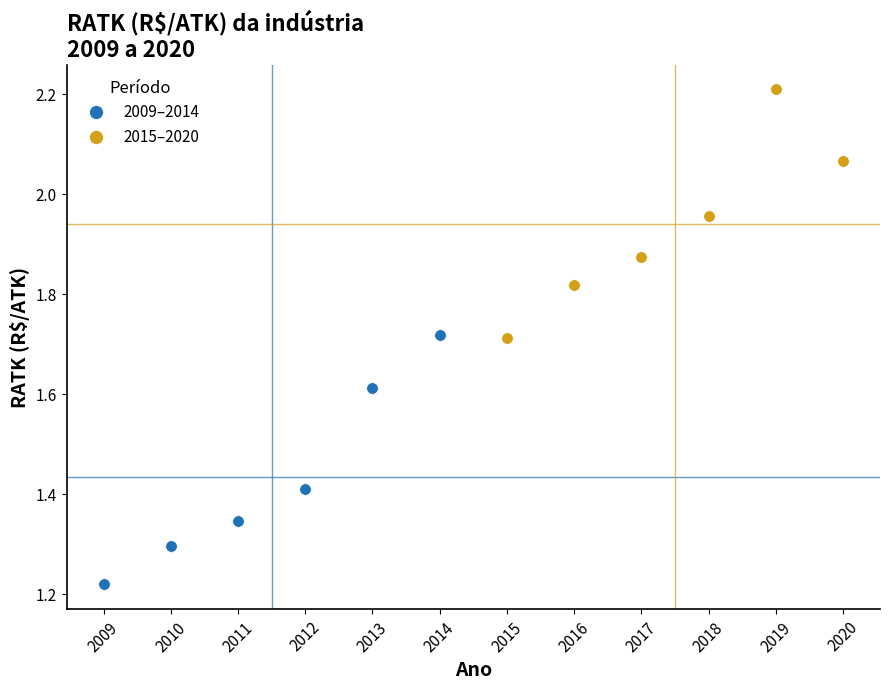

Which series contains the lowest Y value?

2009–2014